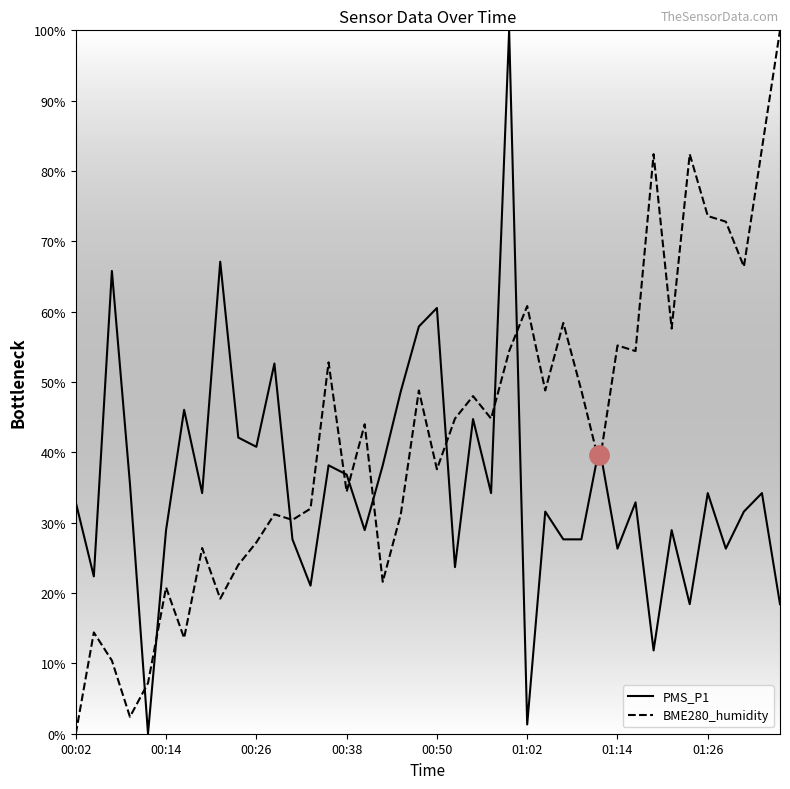

What is the maximum value for BME280_humidity?

100.0